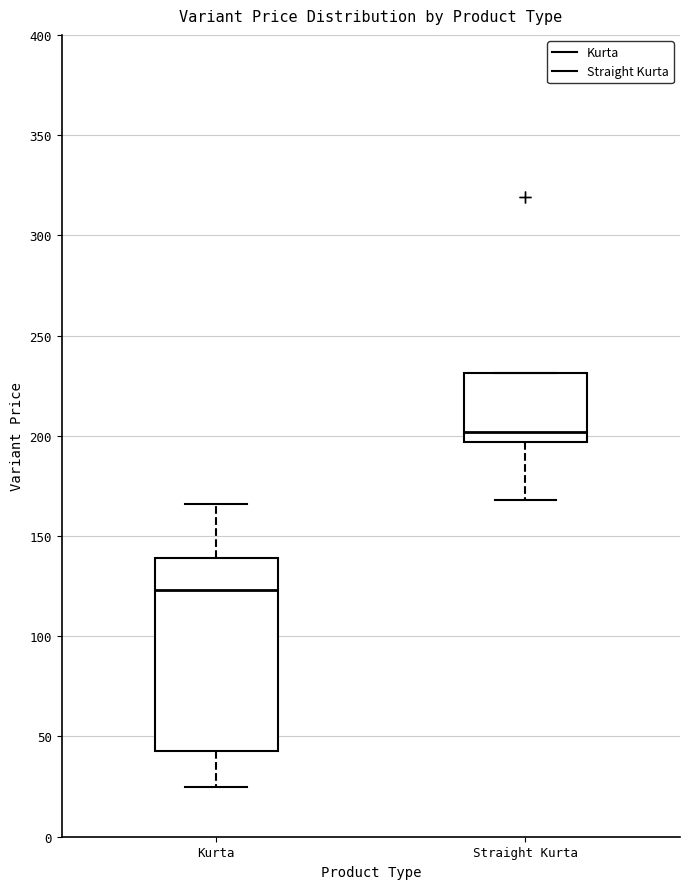

Where is the lower edge of the box for Kurta on the y-axis? The values are not printed on the chart, so give them approximately, as read against the axis.

45